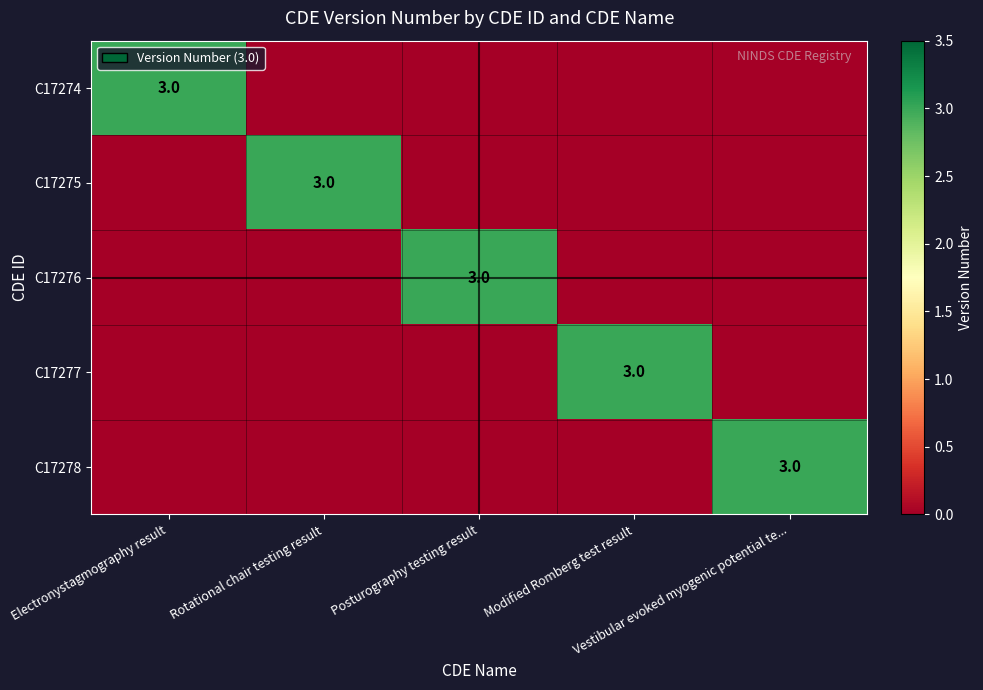

List the series in order of their peak value, lowest first.

C17274, C17275, C17276, C17277, C17278